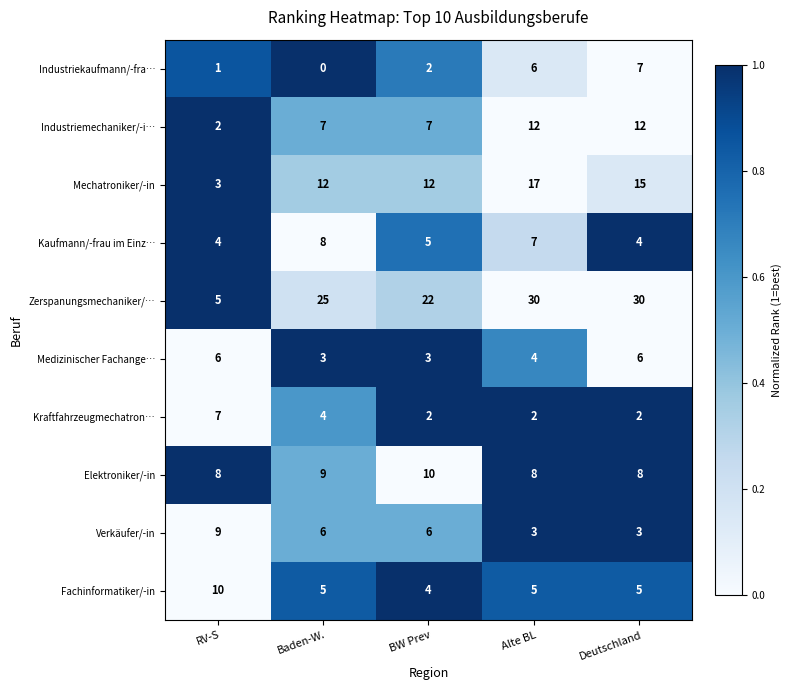

Between RV-S and Alte BL, which series saw the biggest shift?

Zerspanungsmechaniker/…